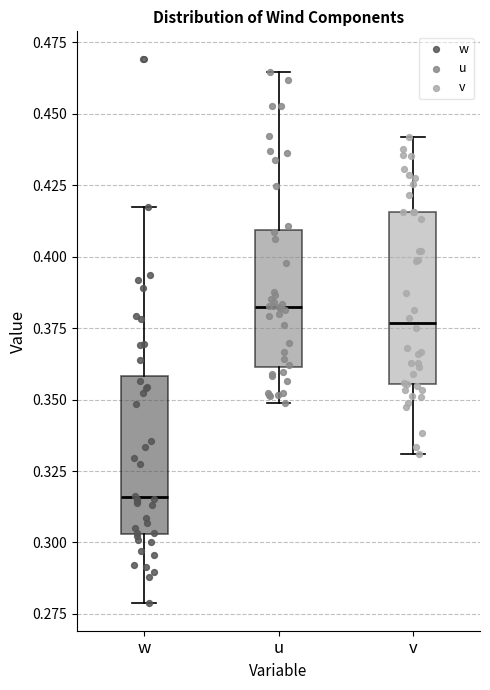

Which box has the highest median line?

u